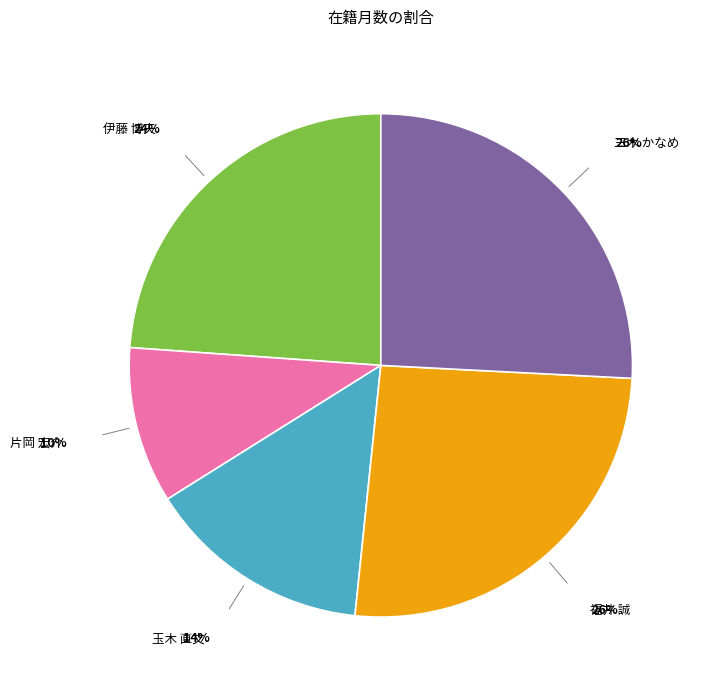

Does any single category account for the majority?

No